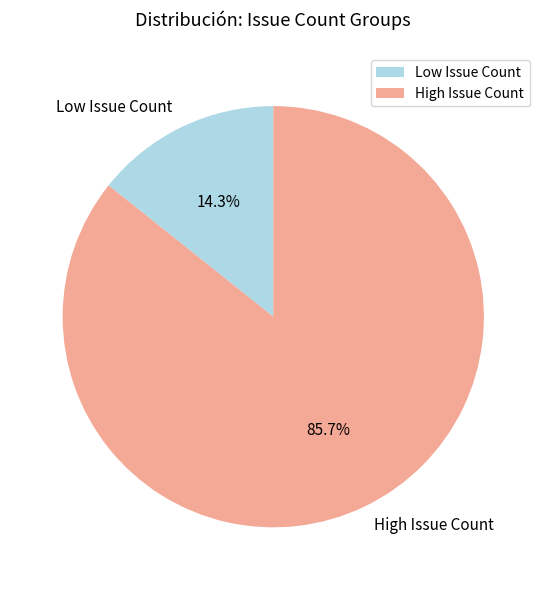

Combined, do High Issue Count and Low Issue Count account for over 50%?

Yes